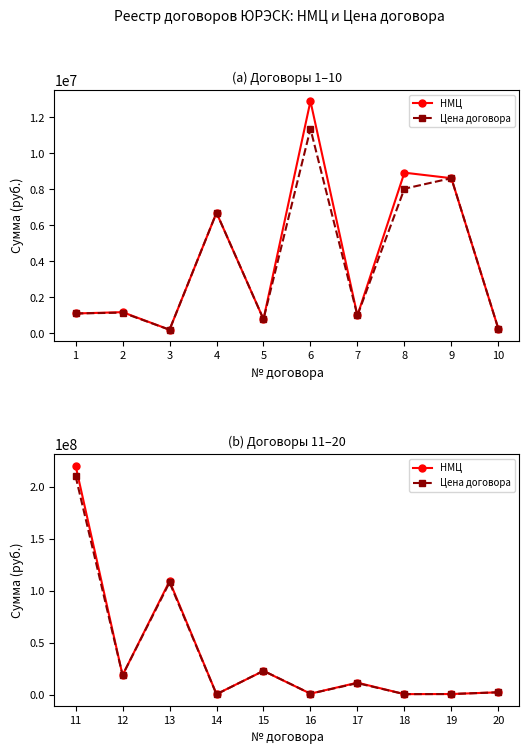

Is the value of НМЦ at 15 greater than the value of Цена договора at 15?

No